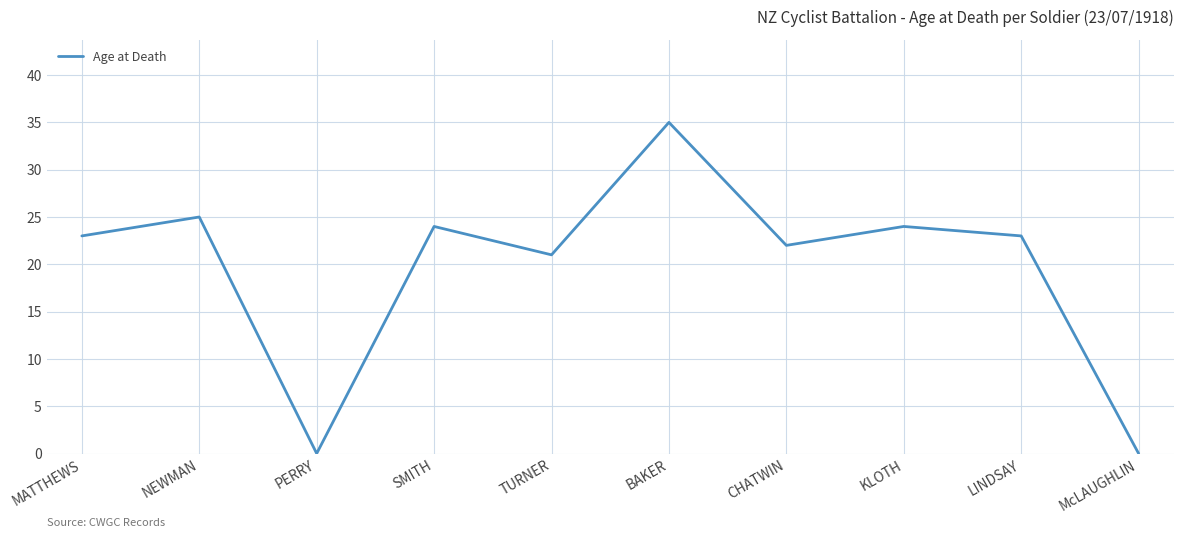

The chart shows a value of 5 at TURNER. True or false?

False